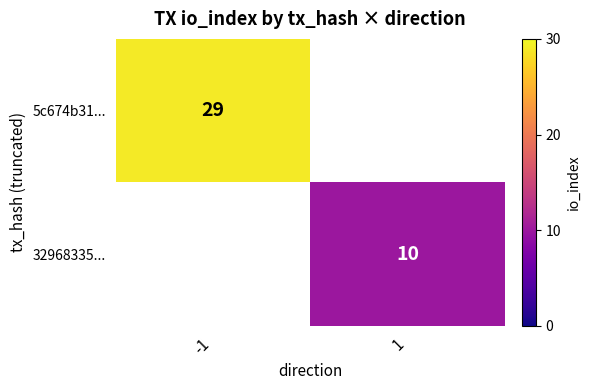

List the series in order of their peak value, highest first.

5c674b31..., 32968335...